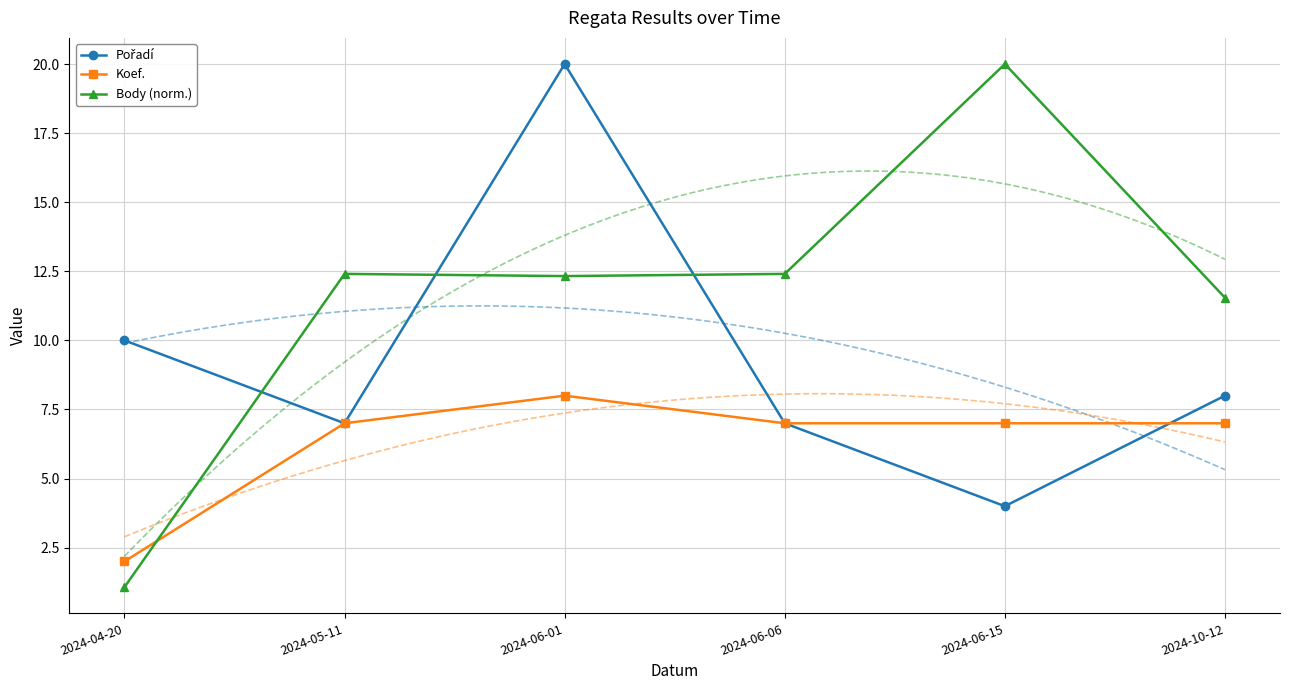

List the series in order of their overall mean, lowest first.

Koef., Pořadí, Body (norm.)